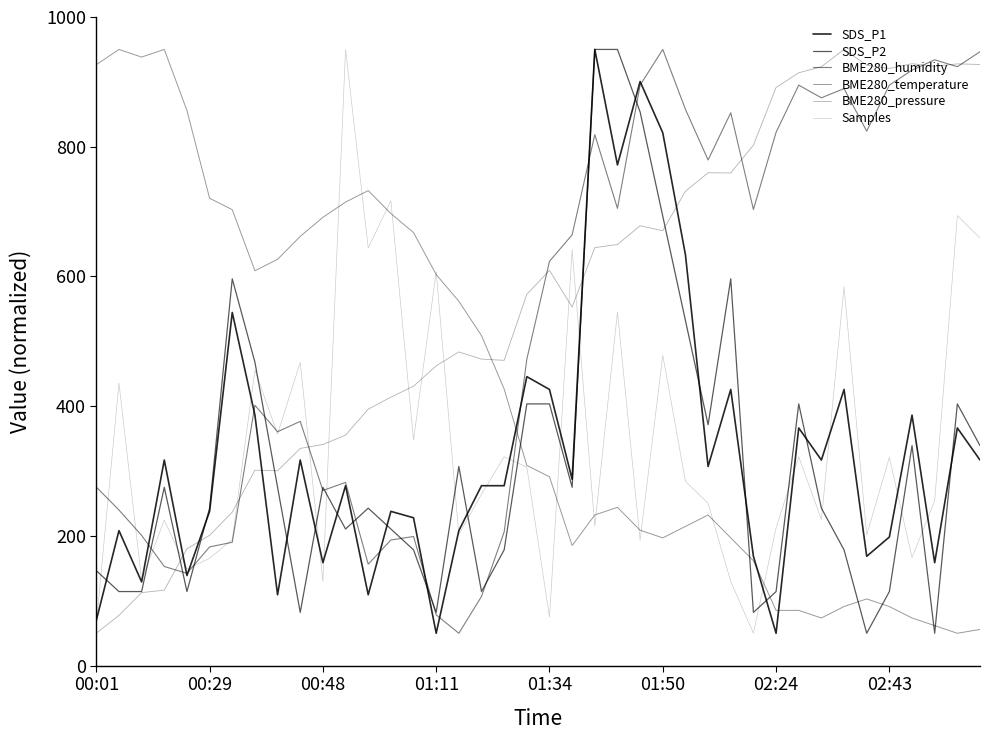

How many intersections are there between BME280_pressure and Samples?

9